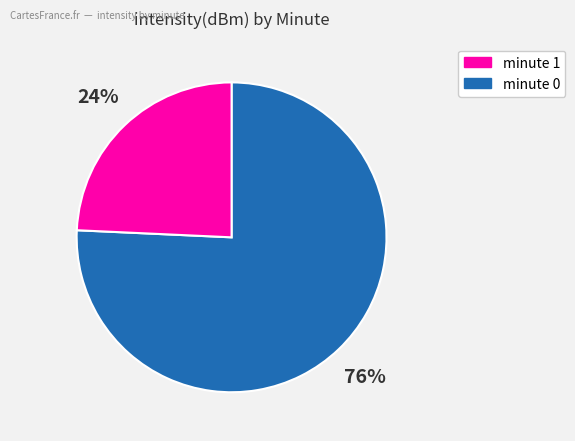

Does any single category account for the majority?

Yes